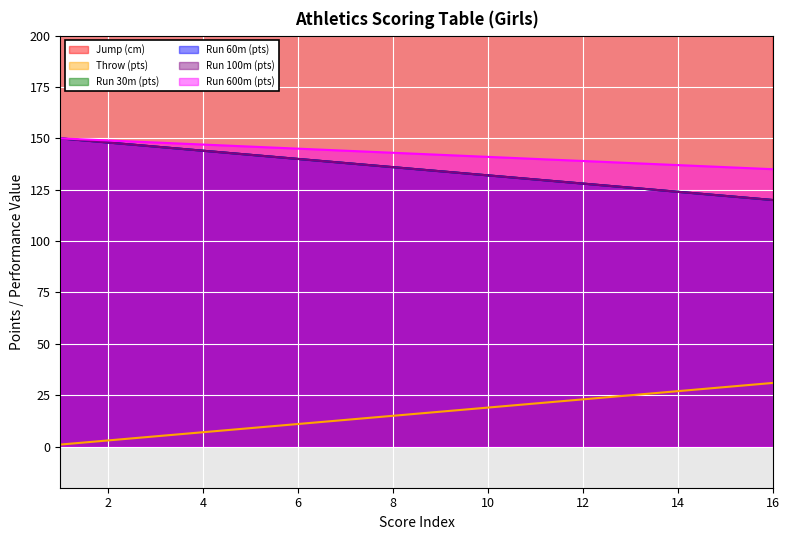

What are all the series names shown in the legend?

Jump (cm), Throw (pts), Run 30m (pts), Run 60m (pts), Run 100m (pts), Run 600m (pts)